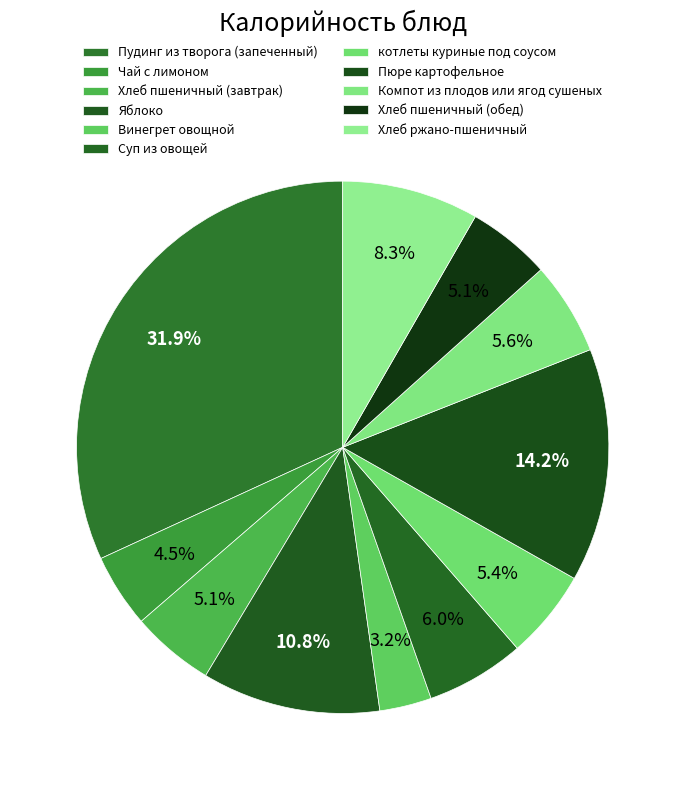

True or false: Чай с лимоном accounts for 16% of the total.

False